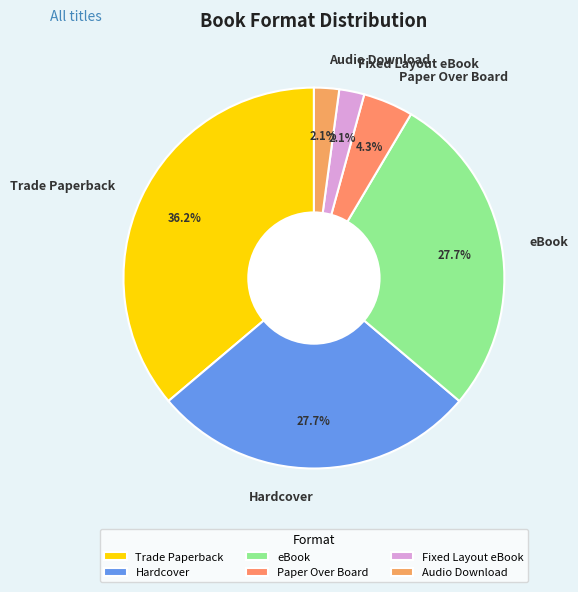

Do eBook and Audio Download together represent more than half of the pie?

No